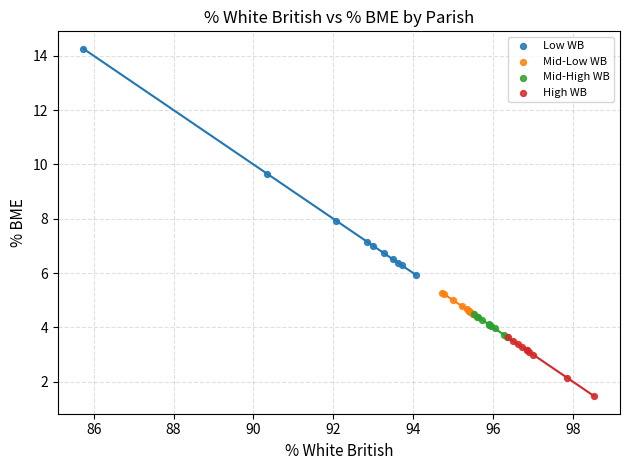

Which series contains the lowest Y value?

High WB